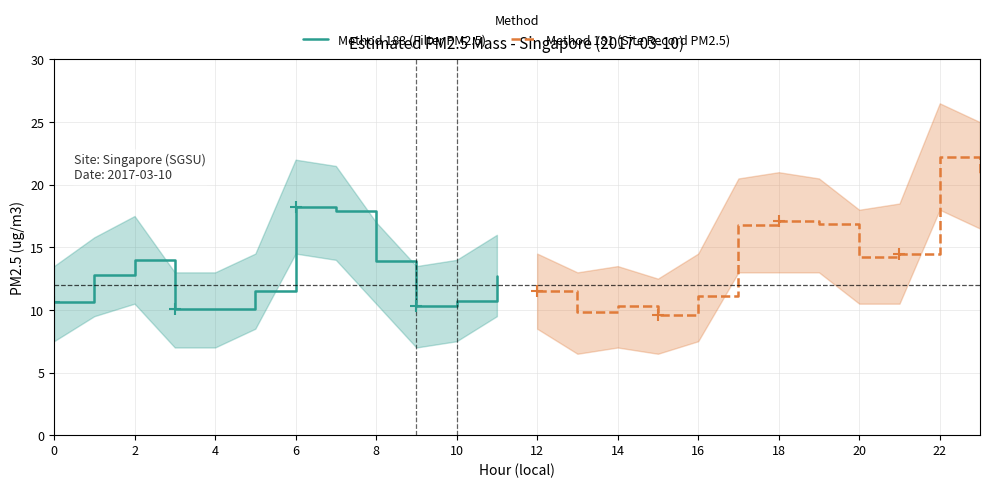

True or false: Method 183 (Filter PM2.5) has a value of 10.6 at 0.

True